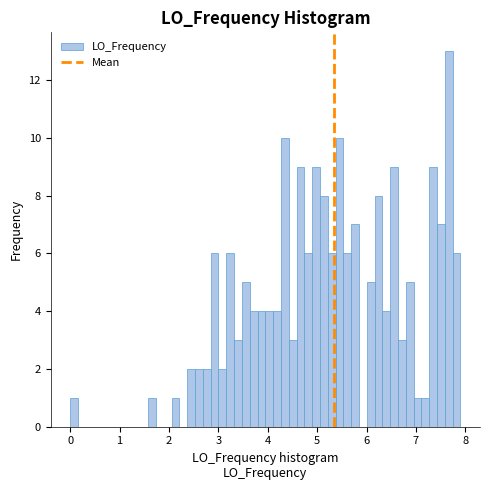

Read against the x-axis, roughly where is the centre of the tallest bar?

7.7